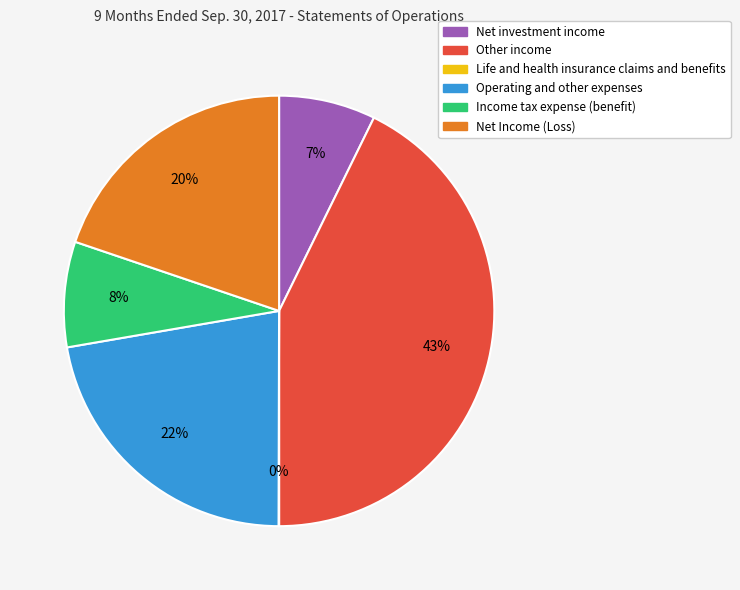

What is the largest slice in the pie chart?

Other income